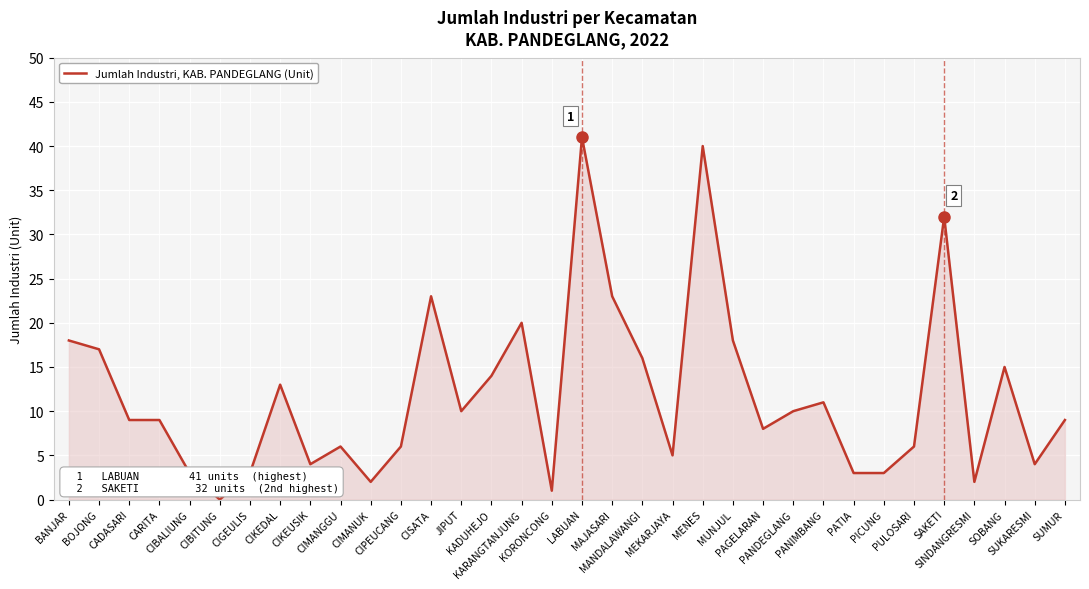

What is the difference between the second highest and second lowest values?

39